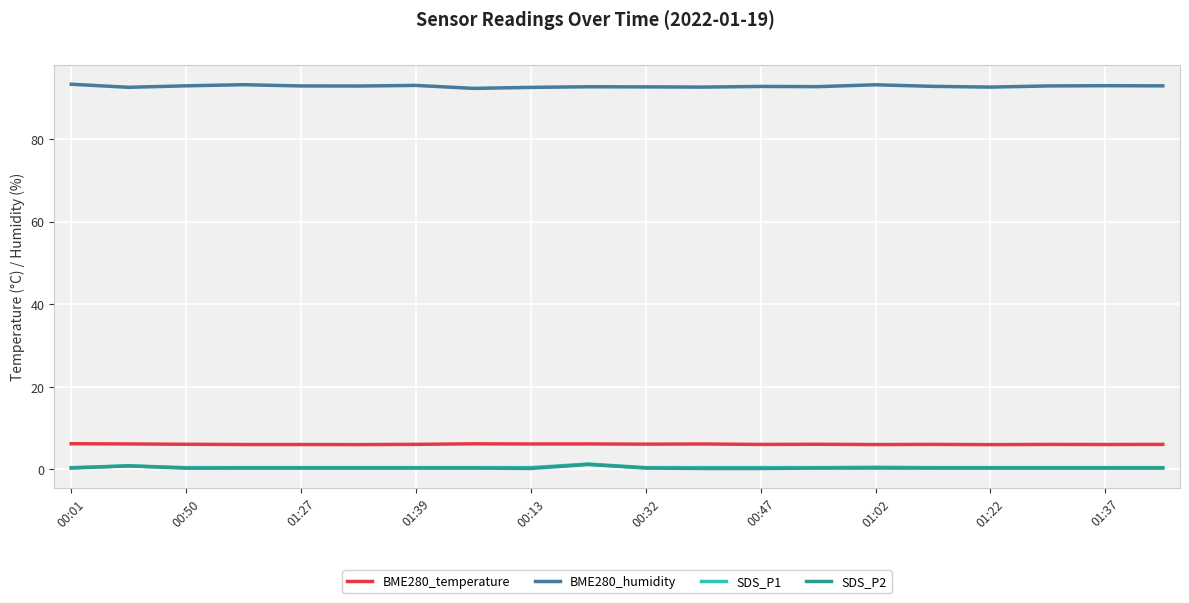

What is the difference between the second highest and minimum values in the BME280_humidity series?

0.9